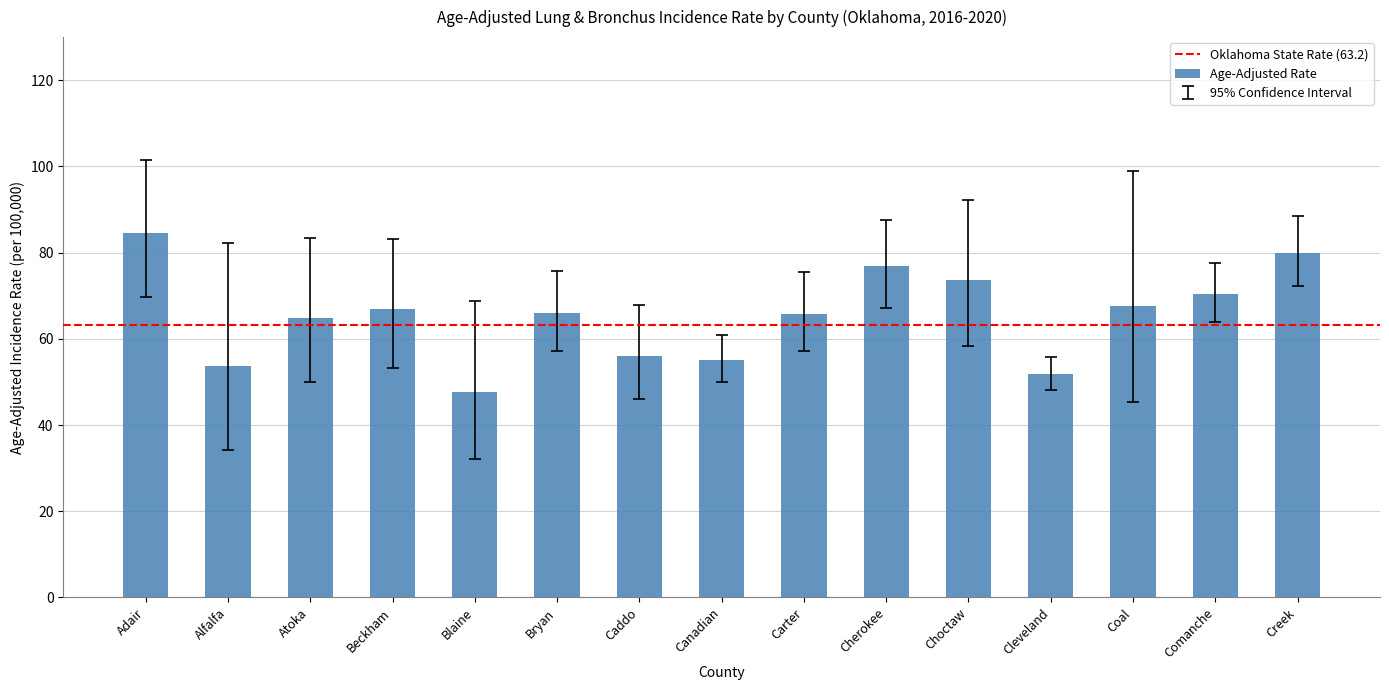

The chart shows a value of 66.9 at Beckham. True or false?

True